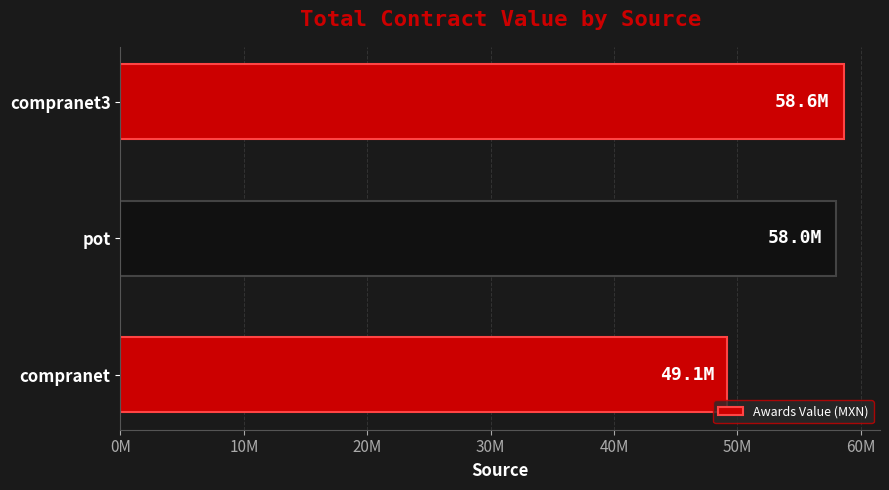

What is the difference between the maximum and minimum values?

9495376.7